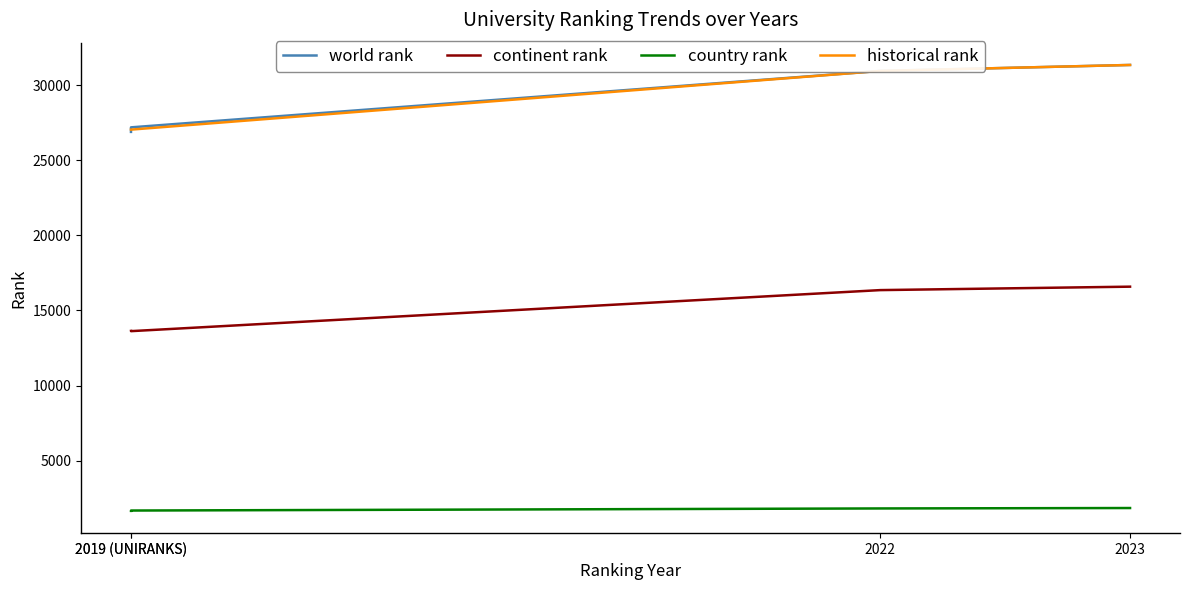

Which category has the highest value in the historical rank series?

2023